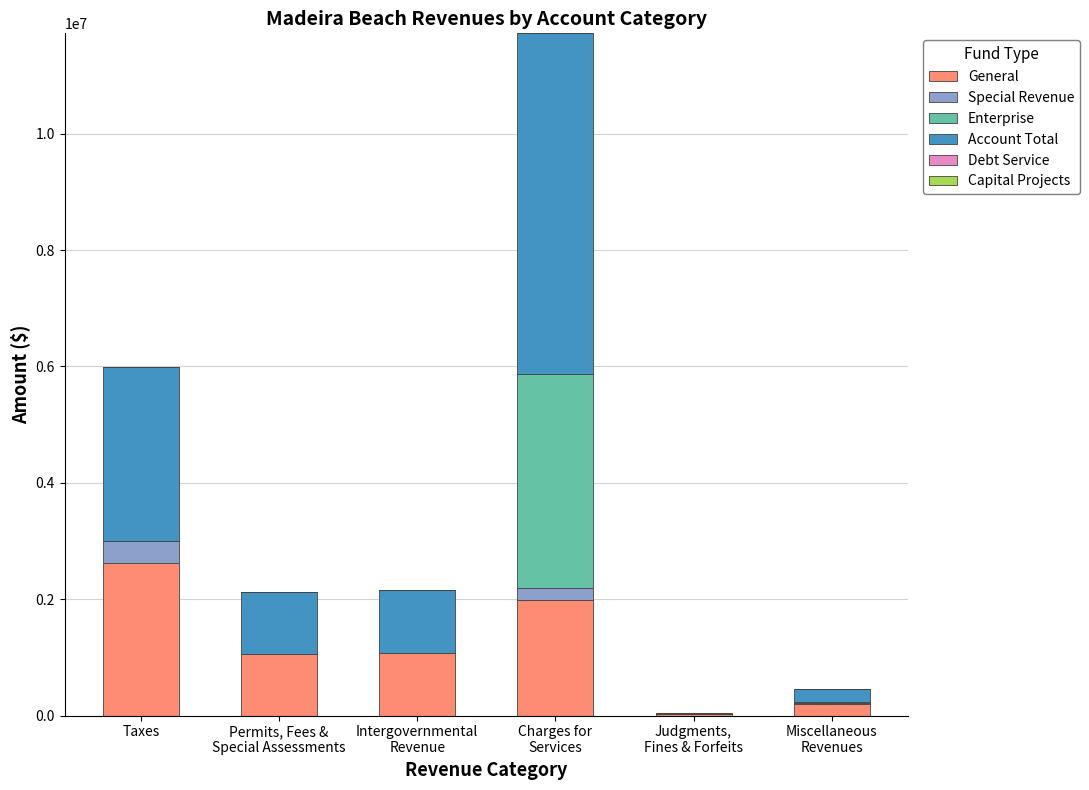

What is the maximum value for General?

2614720